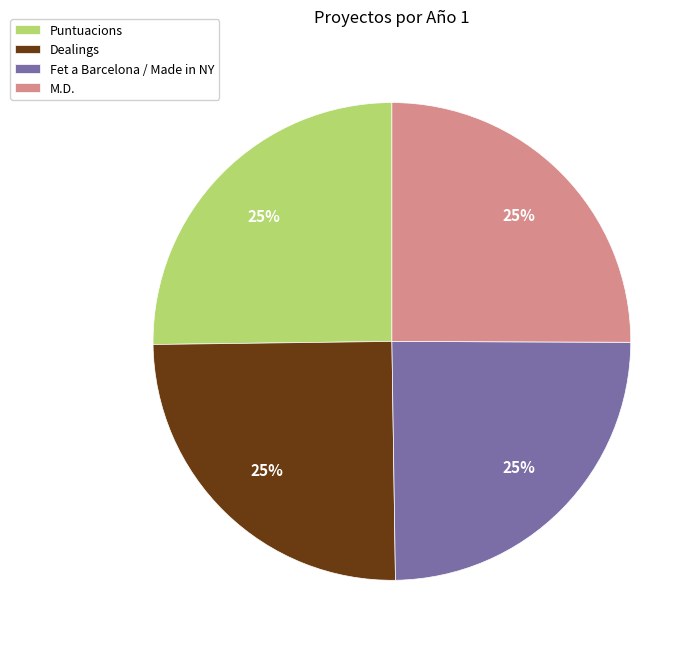

How many slices are in this pie chart?

4